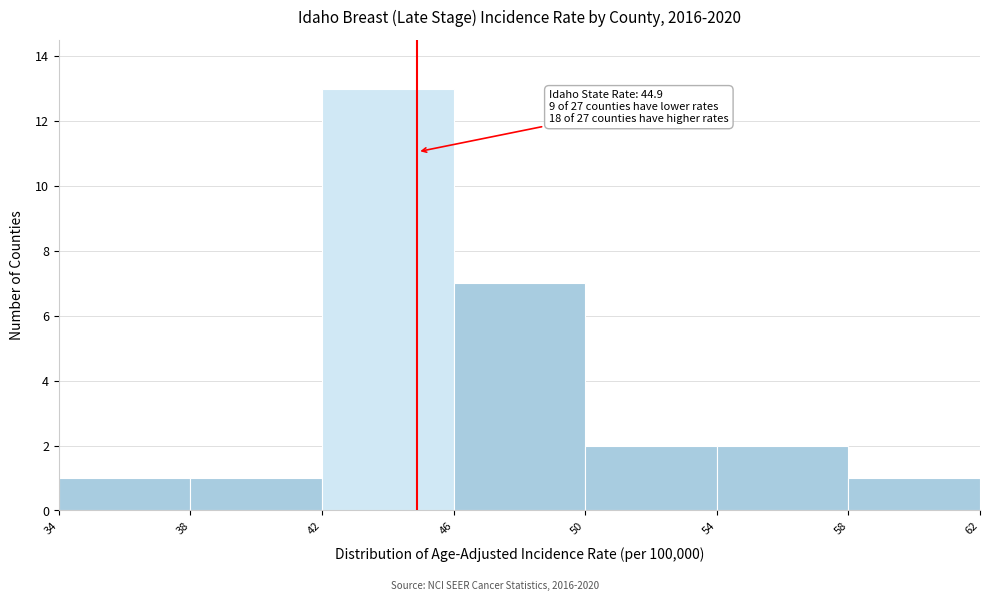

Which range on the x-axis has the tallest bar?

42 to 46